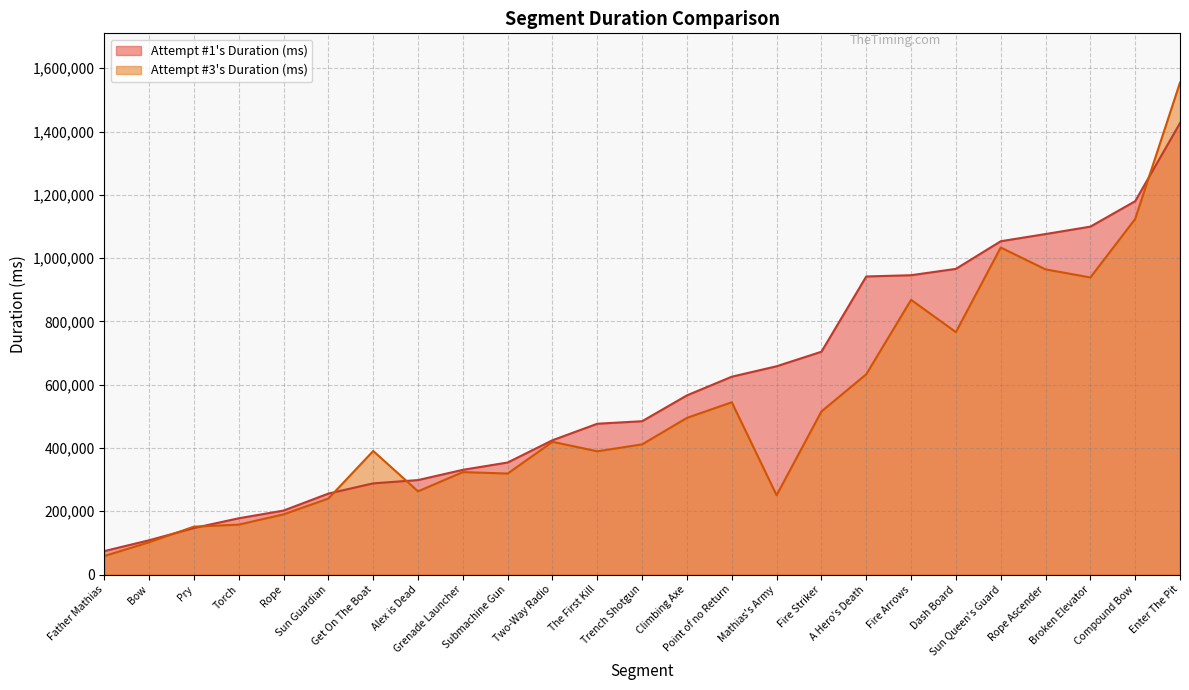

How many lines are shown in the chart?

2